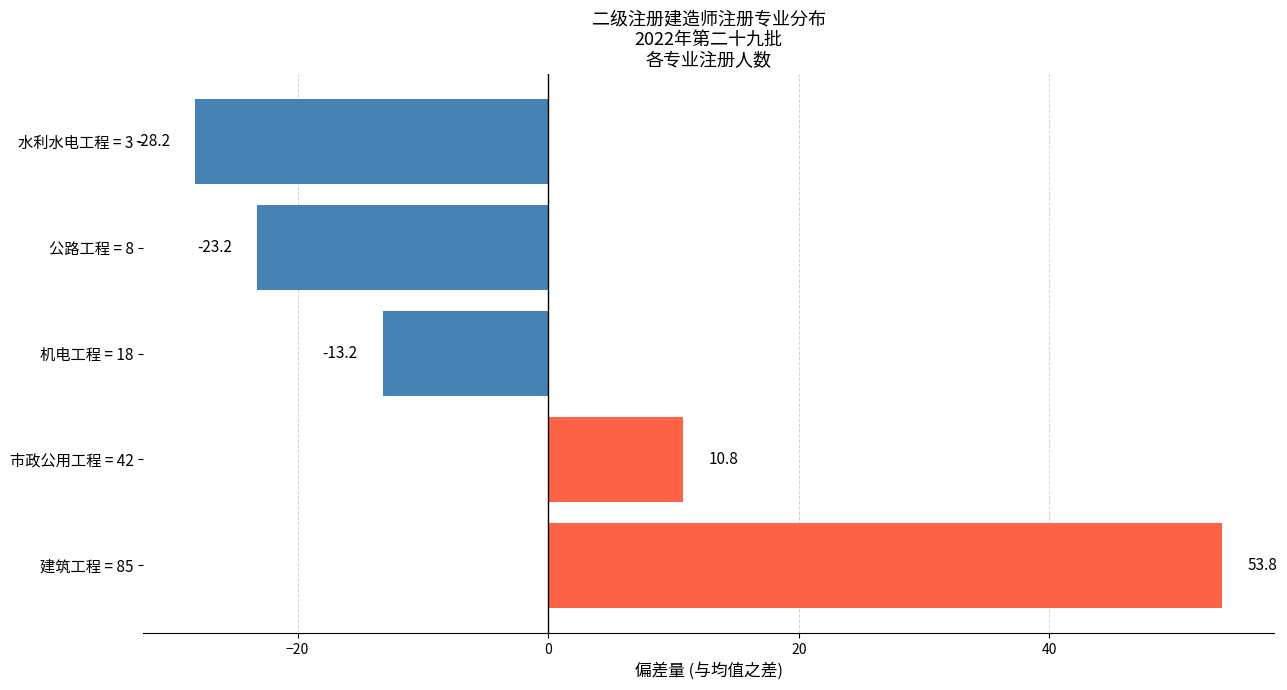

Rank the categories by value from highest to lowest.

建筑工程 = 85, 市政公用工程 = 42, 机电工程 = 18, 公路工程 = 8, 水利水电工程 = 3